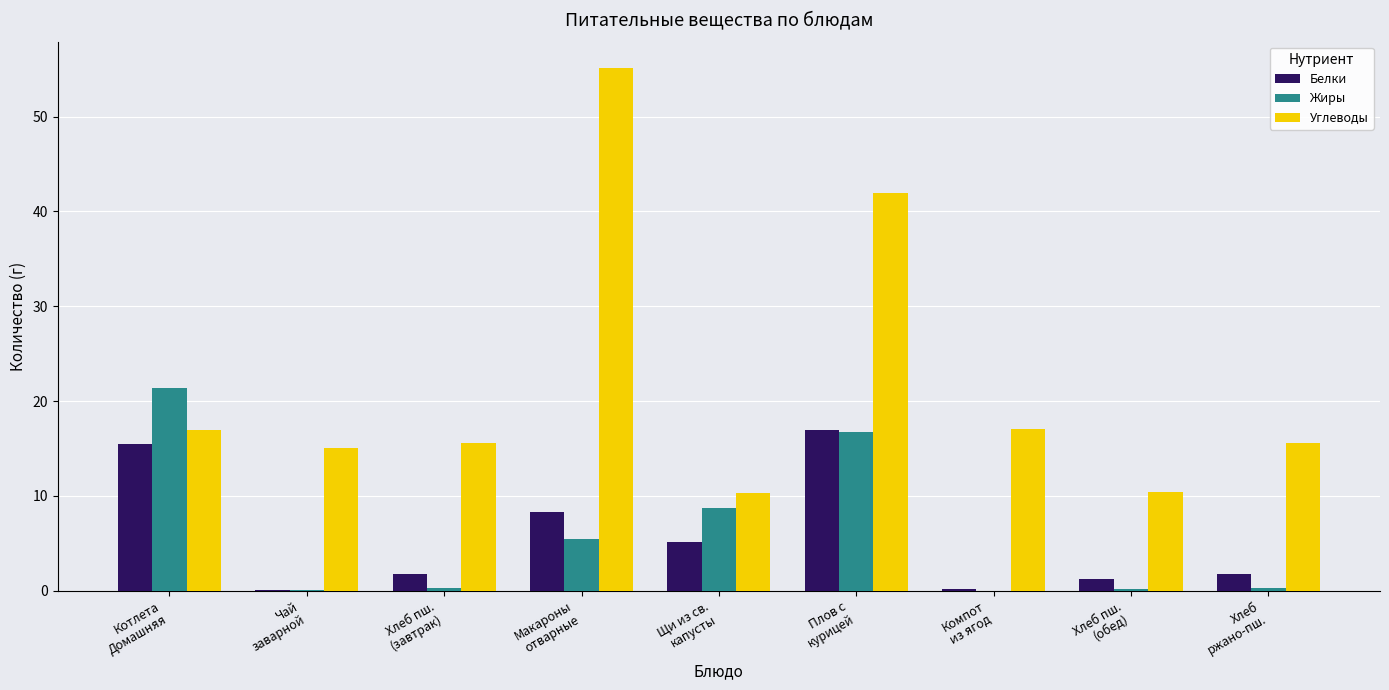

What is the highest value of the Белки series?

16.9